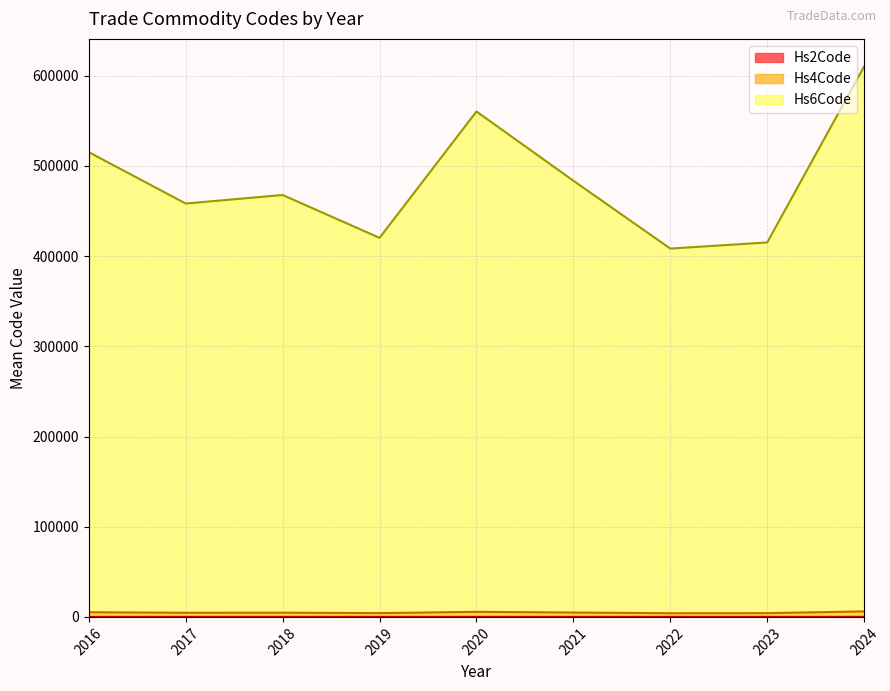

What are all the series names shown in the legend?

Hs2Code, Hs4Code, Hs6Code